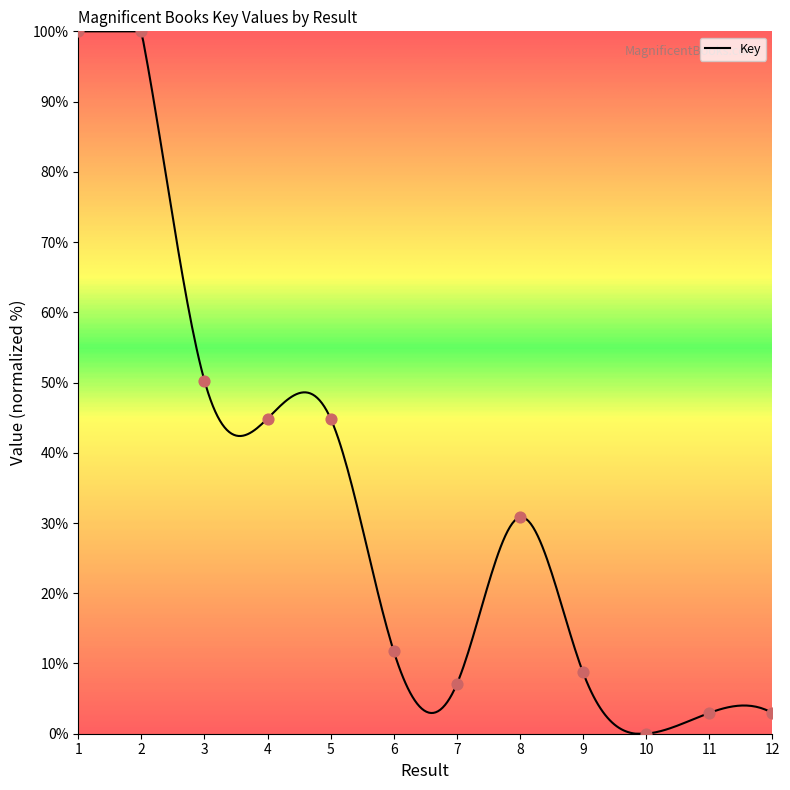

Between 1 and 12, which is larger?

1